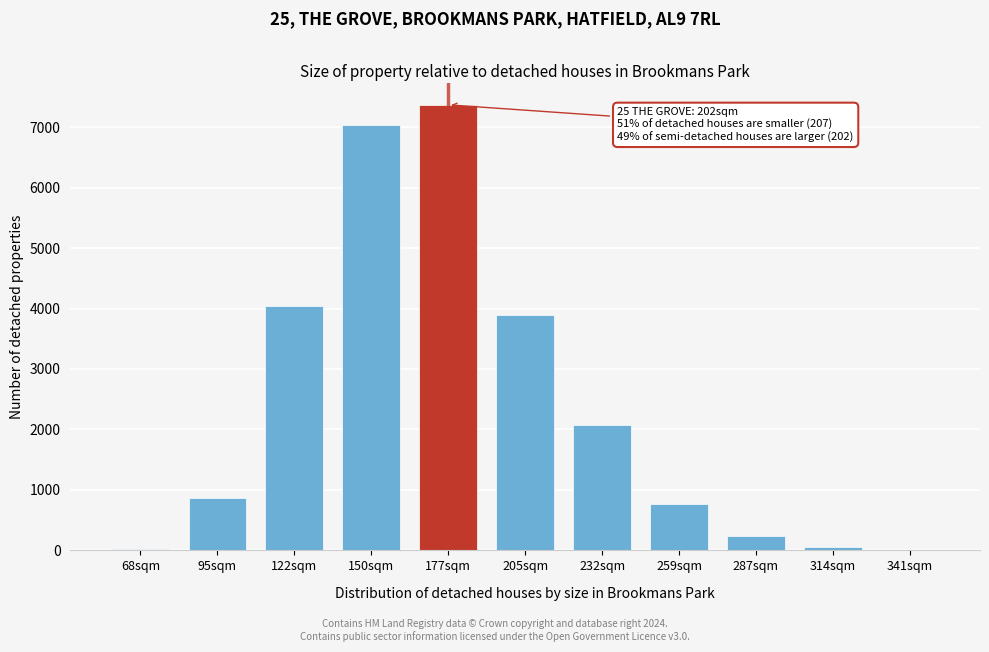

Is it true that the value at 232sqm is 2071?

True